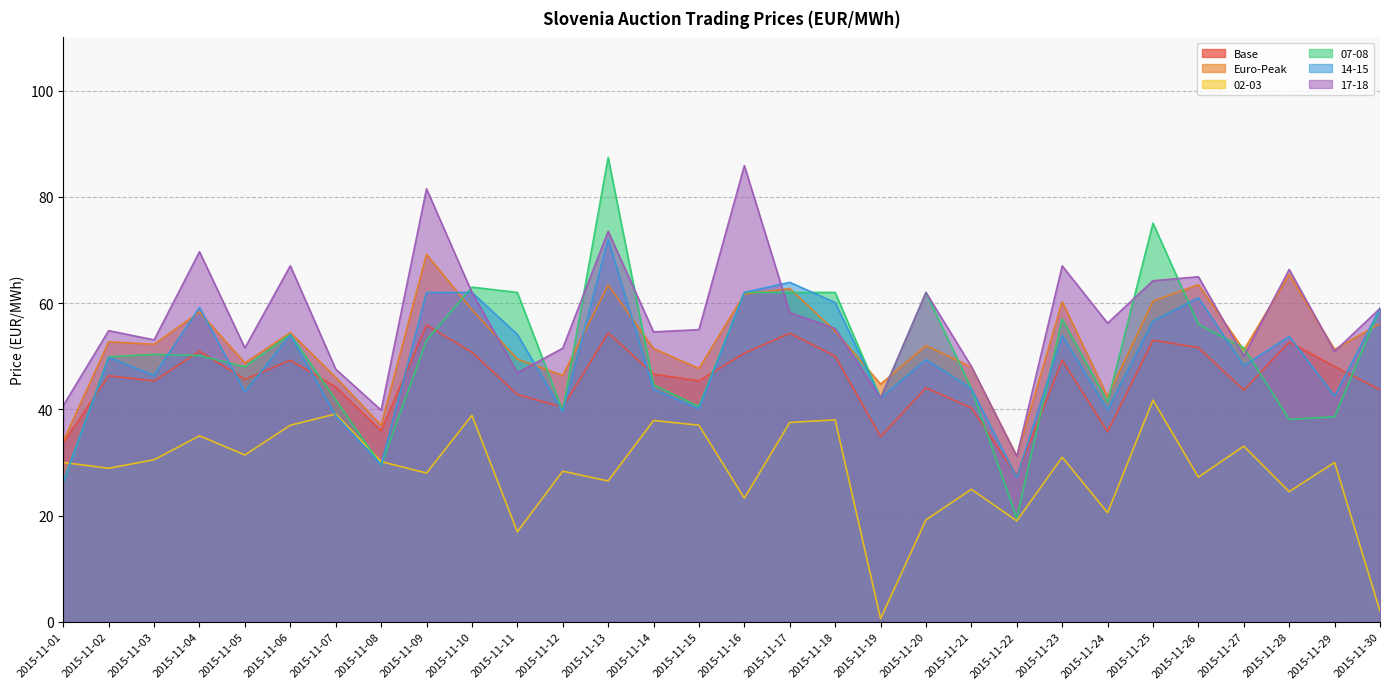

Reading left to right, transcribe all the data shown in this chart.

Base: 2015-11-01=33.7	2015-11-02=46.3	2015-11-03=45.3	2015-11-04=51.0	2015-11-05=45.6	2015-11-06=49.2	2015-11-07=44.2	2015-11-08=36.0	2015-11-09=55.9	2015-11-10=50.7	2015-11-11=42.8	2015-11-12=40.4	2015-11-13=54.4	2015-11-14=46.6	2015-11-15=45.4	2015-11-16=50.6	2015-11-17=54.3	2015-11-18=50.0	2015-11-19=34.9	2015-11-20=44.0	2015-11-21=40.3	2015-11-22=27.5	2015-11-23=49.2	2015-11-24=35.8	2015-11-25=53.0	2015-11-26=51.6	2015-11-27=43.6	2015-11-28=52.7	2015-11-29=48.1	2015-11-30=43.7
Euro-Peak: 2015-11-01=34.0	2015-11-02=52.7	2015-11-03=52.2	2015-11-04=58.3	2015-11-05=48.7	2015-11-06=54.4	2015-11-07=46.0	2015-11-08=37.0	2015-11-09=69.2	2015-11-10=58.8	2015-11-11=49.4	2015-11-12=46.4	2015-11-13=63.4	2015-11-14=51.4	2015-11-15=47.7	2015-11-16=61.7	2015-11-17=62.7	2015-11-18=54.7	2015-11-19=44.8	2015-11-20=52.0	2015-11-21=48.0	2015-11-22=31.2	2015-11-23=60.2	2015-11-24=42.4	2015-11-25=60.4	2015-11-26=63.5	2015-11-27=51.2	2015-11-28=65.4	2015-11-29=51.3	2015-11-30=56.2
02-03: 2015-11-01=30.0	2015-11-02=28.9	2015-11-03=30.5	2015-11-04=35.0	2015-11-05=31.4	2015-11-06=37.0	2015-11-07=39.1	2015-11-08=30.2	2015-11-09=28.0	2015-11-10=38.9	2015-11-11=16.9	2015-11-12=28.4	2015-11-13=26.5	2015-11-14=37.9	2015-11-15=37.0	2015-11-16=23.3	2015-11-17=37.5	2015-11-18=38.0	2015-11-19=0.6	2015-11-20=19.2	2015-11-21=24.9	2015-11-22=19.0	2015-11-23=31.0	2015-11-24=20.6	2015-11-25=41.7	2015-11-26=27.2	2015-11-27=33.1	2015-11-28=24.5	2015-11-29=30.0	2015-11-30=2.0
07-08: 2015-11-01=26.2	2015-11-02=49.9	2015-11-03=50.3	2015-11-04=50.1	2015-11-05=48.0	2015-11-06=54.1	2015-11-07=41.8	2015-11-08=29.5	2015-11-09=53.0	2015-11-10=63.0	2015-11-11=62.0	2015-11-12=39.7	2015-11-13=87.4	2015-11-14=44.6	2015-11-15=40.5	2015-11-16=62.0	2015-11-17=62.0	2015-11-18=62.0	2015-11-19=42.1	2015-11-20=62.0	2015-11-21=43.9	2015-11-22=19.5	2015-11-23=57.0	2015-11-24=41.4	2015-11-25=75.0	2015-11-26=56.0	2015-11-27=51.6	2015-11-28=38.1	2015-11-29=38.6	2015-11-30=59.0
14-15: 2015-11-01=26.4	2015-11-02=49.8	2015-11-03=46.4	2015-11-04=59.2	2015-11-05=43.3	2015-11-06=54.0	2015-11-07=38.8	2015-11-08=29.6	2015-11-09=62.0	2015-11-10=62.0	2015-11-11=54.1	2015-11-12=39.5	2015-11-13=72.0	2015-11-14=43.8	2015-11-15=40.1	2015-11-16=62.0	2015-11-17=63.9	2015-11-18=60.1	2015-11-19=42.1	2015-11-20=49.4	2015-11-21=43.9	2015-11-22=27.2	2015-11-23=53.9	2015-11-24=39.9	2015-11-25=56.6	2015-11-26=61.0	2015-11-27=48.2	2015-11-28=53.7	2015-11-29=42.5	2015-11-30=59.0
17-18: 2015-11-01=40.7	2015-11-02=54.8	2015-11-03=53.1	2015-11-04=69.7	2015-11-05=51.5	2015-11-06=67.0	2015-11-07=47.6	2015-11-08=39.8	2015-11-09=81.5	2015-11-10=62.0	2015-11-11=46.9	2015-11-12=51.5	2015-11-13=73.5	2015-11-14=54.6	2015-11-15=55.0	2015-11-16=85.9	2015-11-17=58.2	2015-11-18=55.2	2015-11-19=42.1	2015-11-20=62.0	2015-11-21=48.1	2015-11-22=31.1	2015-11-23=67.0	2015-11-24=56.2	2015-11-25=64.2	2015-11-26=65.0	2015-11-27=50.0	2015-11-28=66.3	2015-11-29=50.9	2015-11-30=59.0